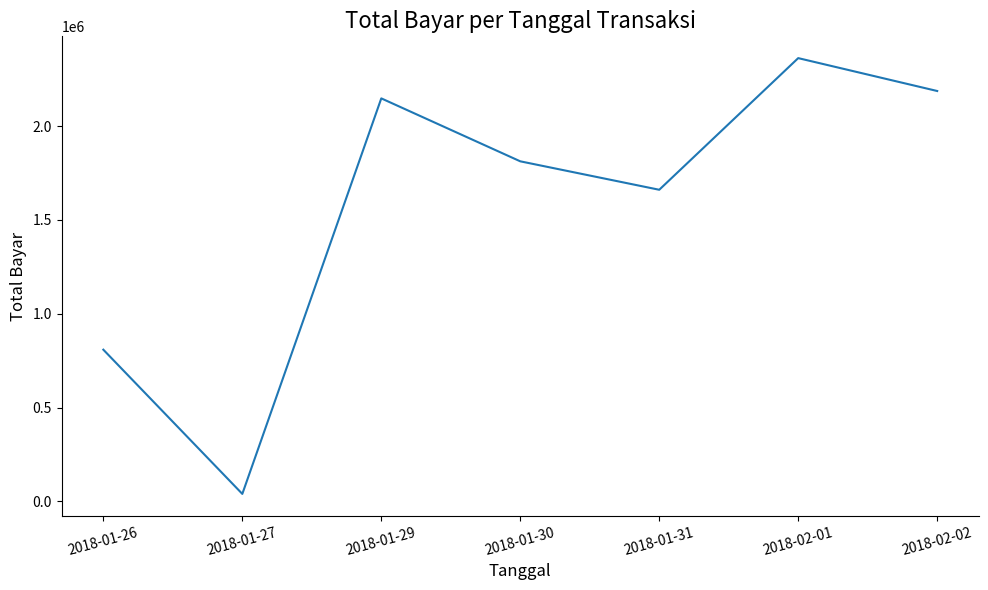

Rank the categories by value from highest to lowest.

2018-02-01, 2018-02-02, 2018-01-29, 2018-01-30, 2018-01-31, 2018-01-26, 2018-01-27